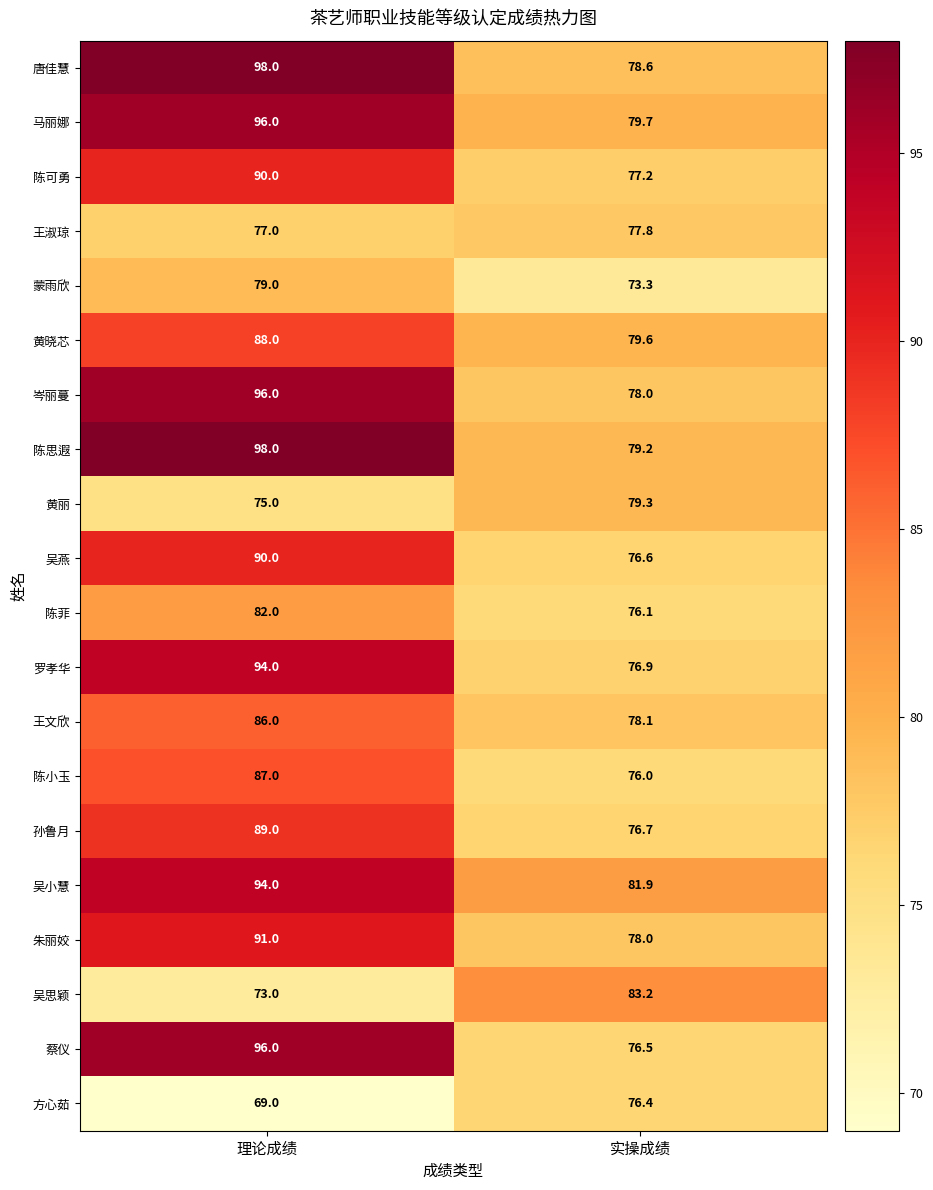

How many data points does each series have?

2